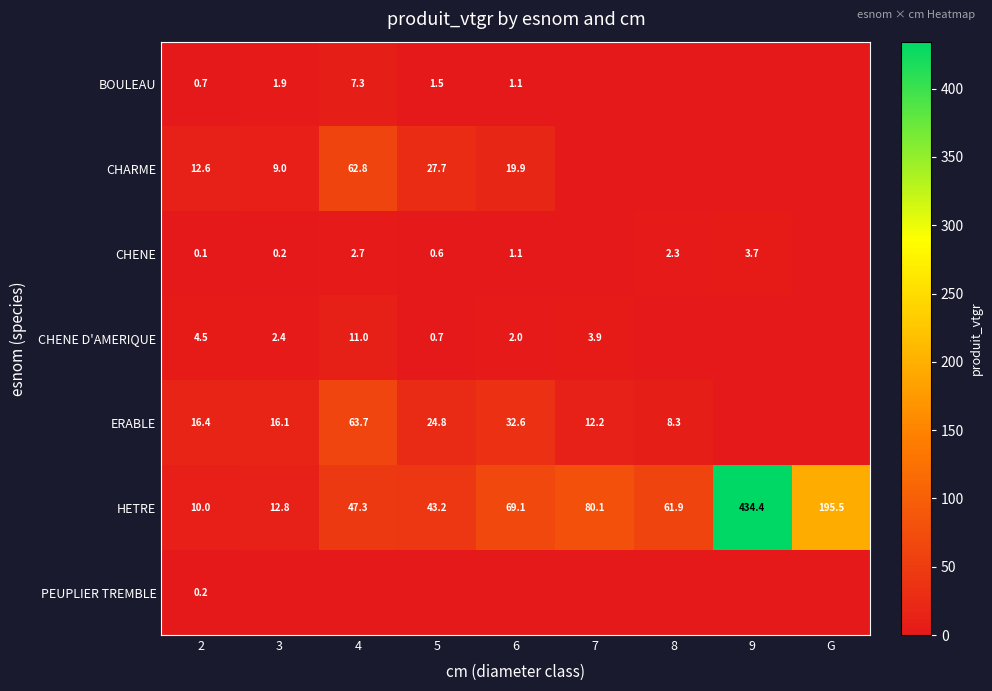

The value of PEUPLIER TREMBLE at 2 is 0.2. True or false?

True